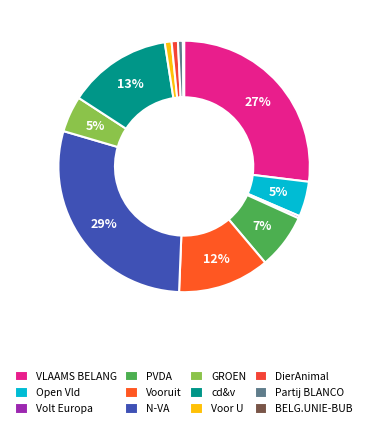

Combined, do Partij BLANCO and N-VA account for over 50%?

No